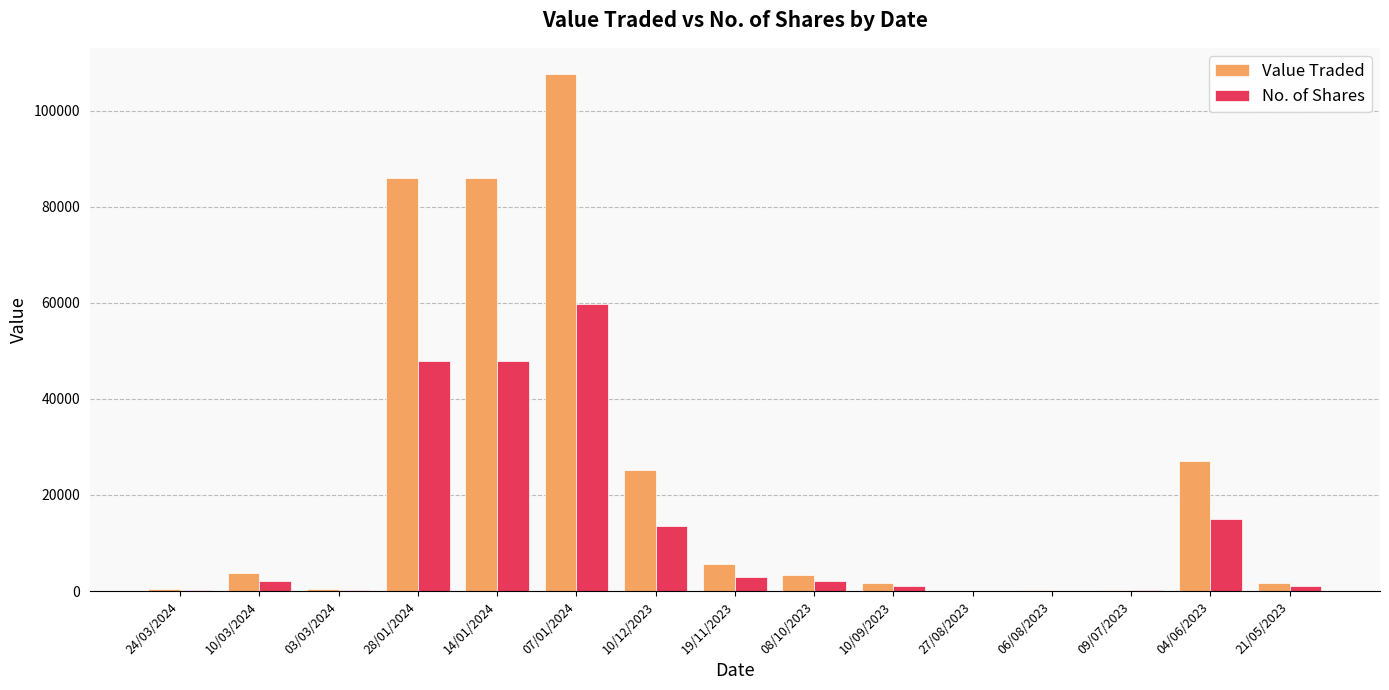

Between 24/03/2024 and 10/09/2023, which series saw the biggest shift?

Value Traded